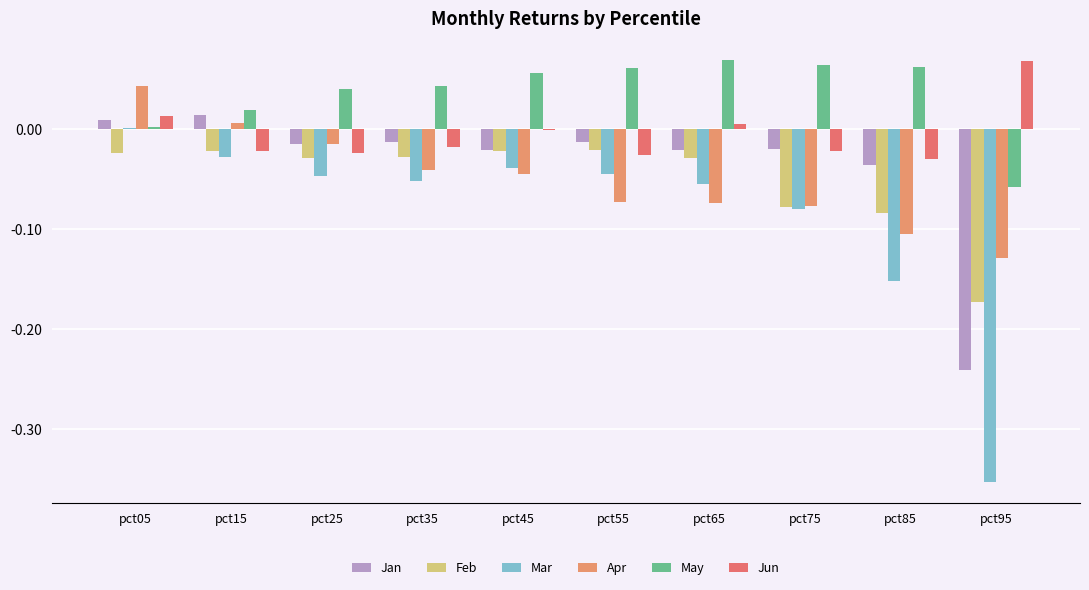

How many categories are shown in the chart?

10